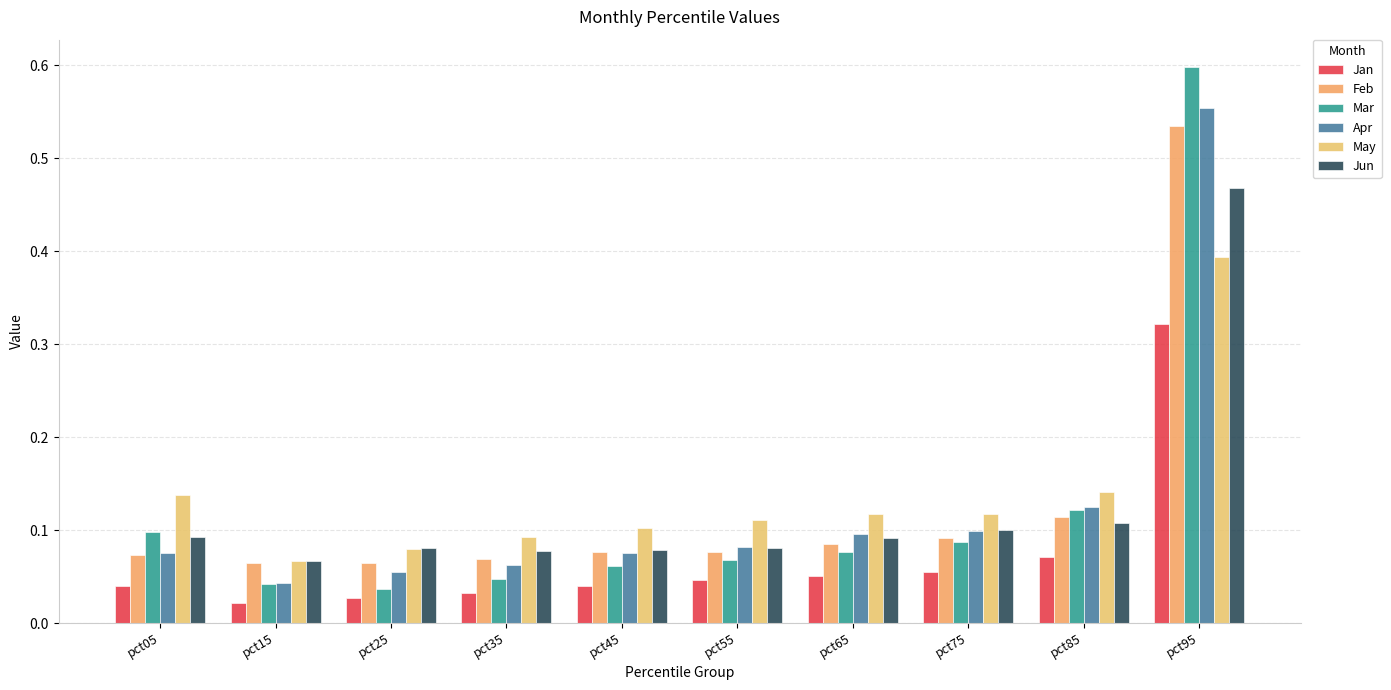

Count the number of categories in the chart.

10